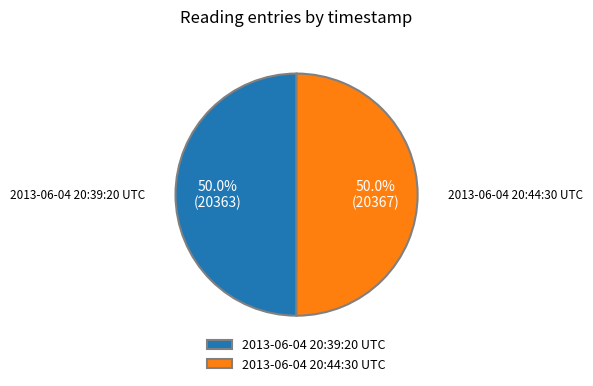

Approximately how many times larger is the value at 2013-06-04 20:44:30 UTC compared to 2013-06-04 20:39:20 UTC?

1.0